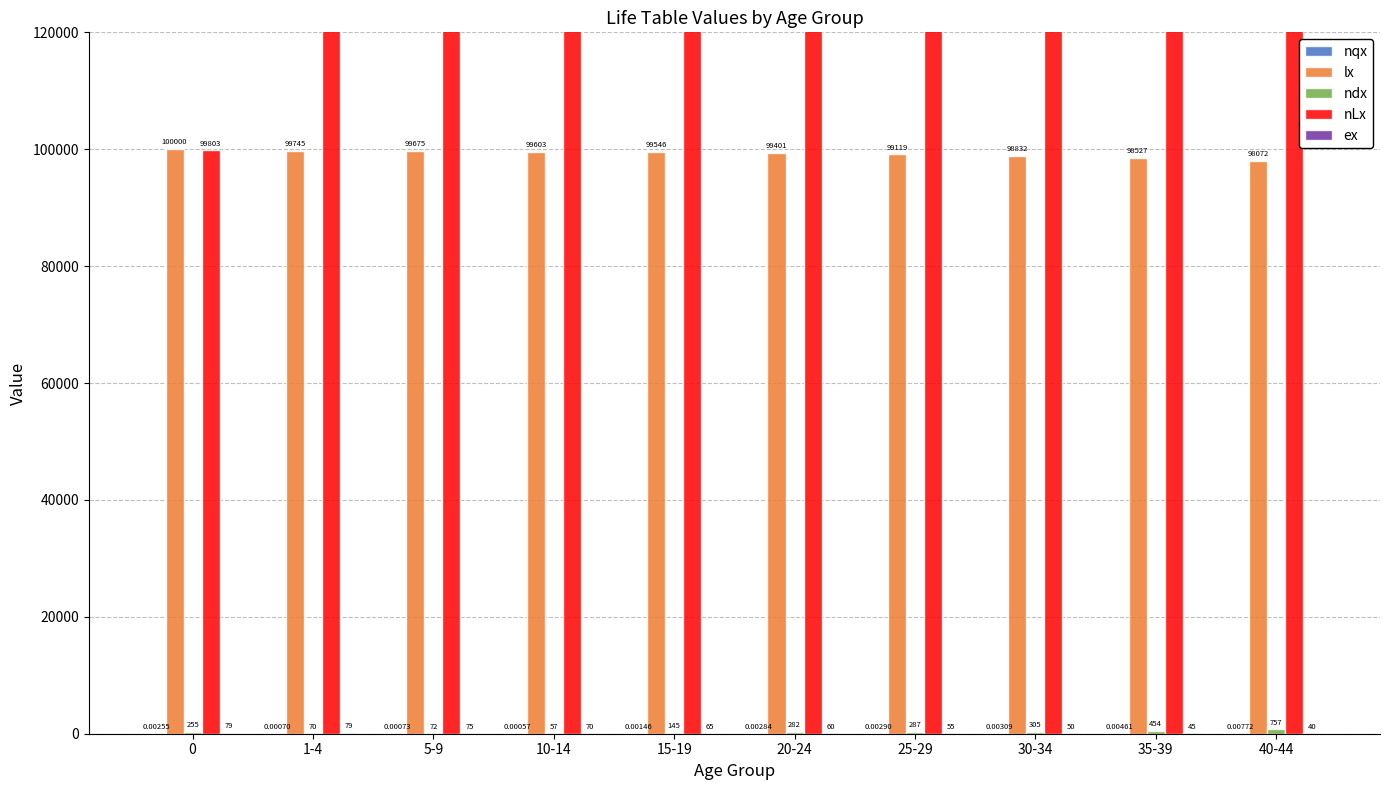

The value of ndx at 10-14 is 86.3. True or false?

False